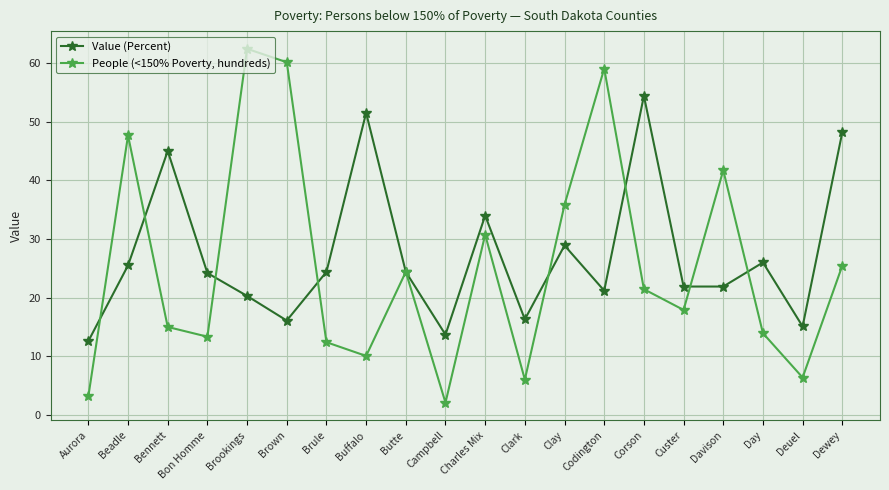

What value does the Value (Percent) series have at Davison?

21.9